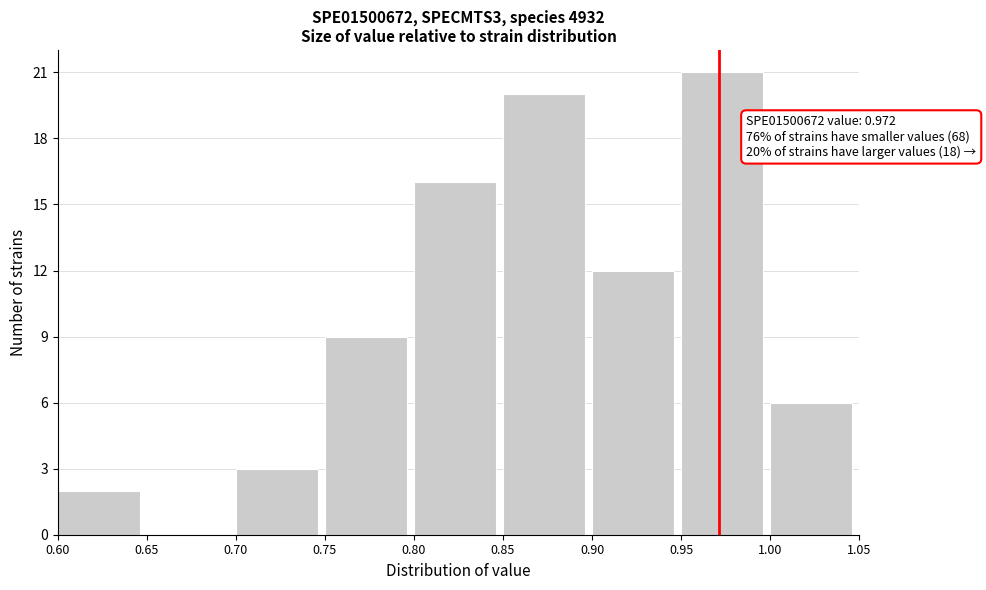

Which range on the x-axis has the tallest bar?

0.95 to 1.00